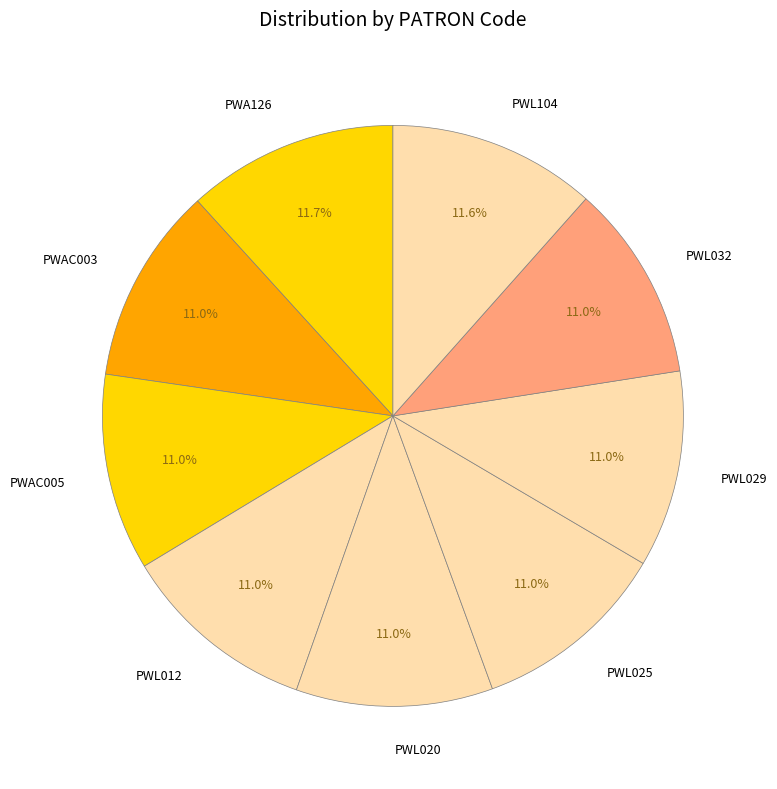

True or false: PWAC003 accounts for 11% of the total.

True